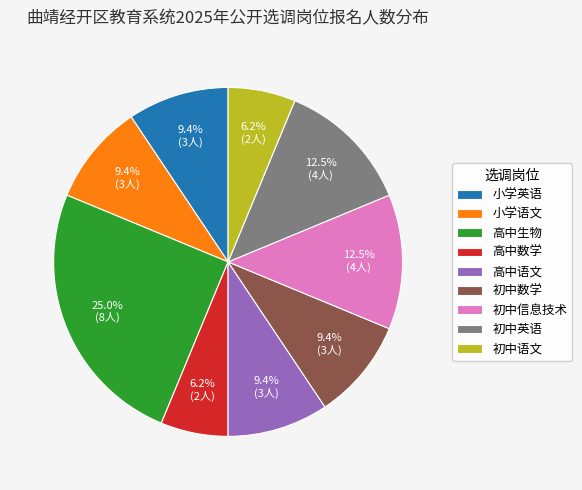

To the nearest percent, what percentage of the pie is 高中数学?

6%